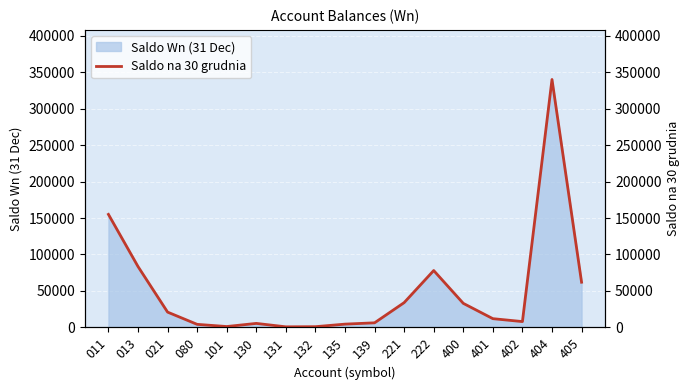

How many interior local peaks (higher than both neighbors) does the data have?

3